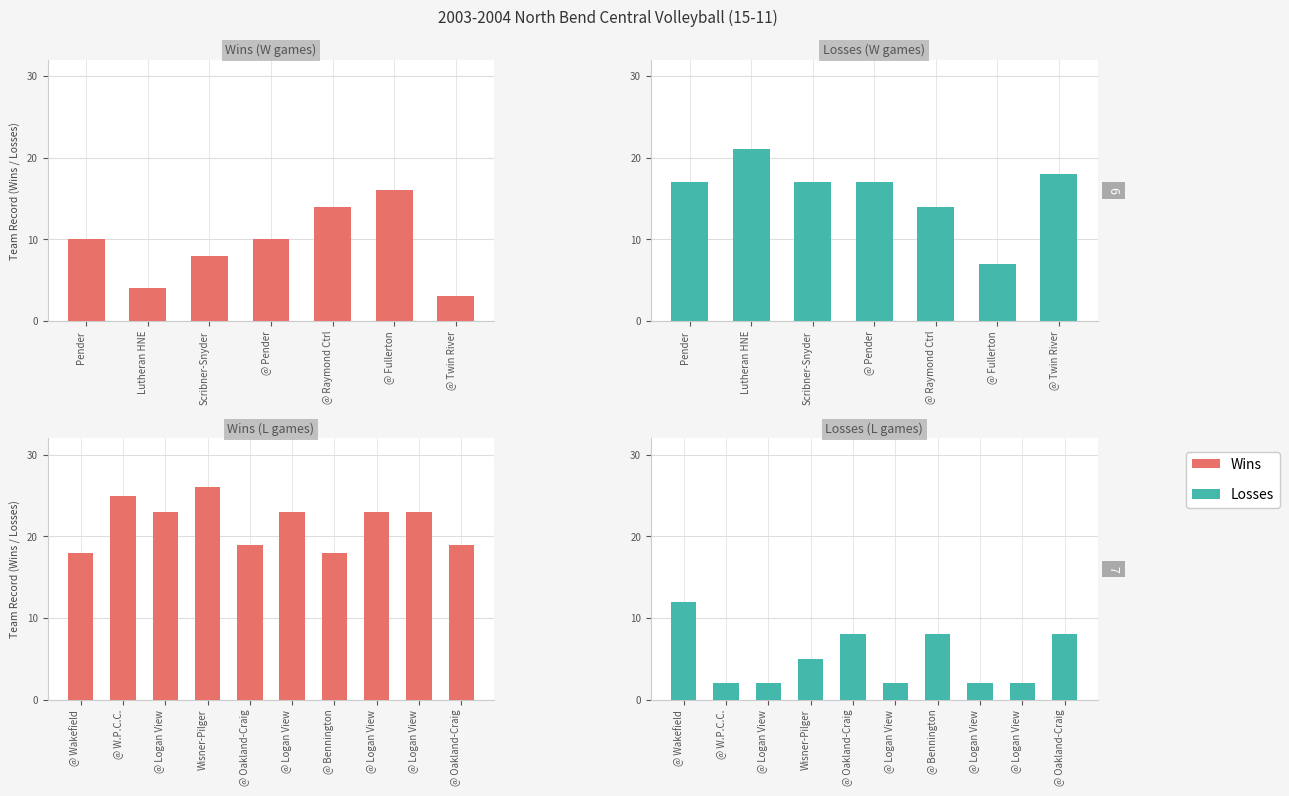

Is the value of Wins at @ Oakland-Craig greater than the value of Losses at @ Oakland-Craig?

Yes